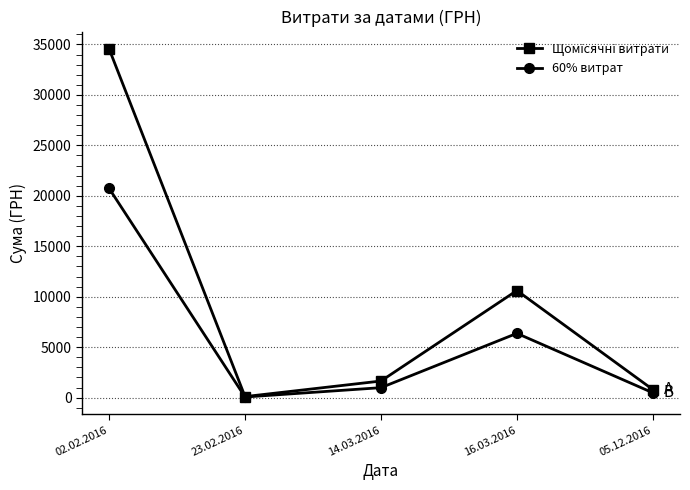

At which label does 60% витрат reach its peak?

02.02.2016